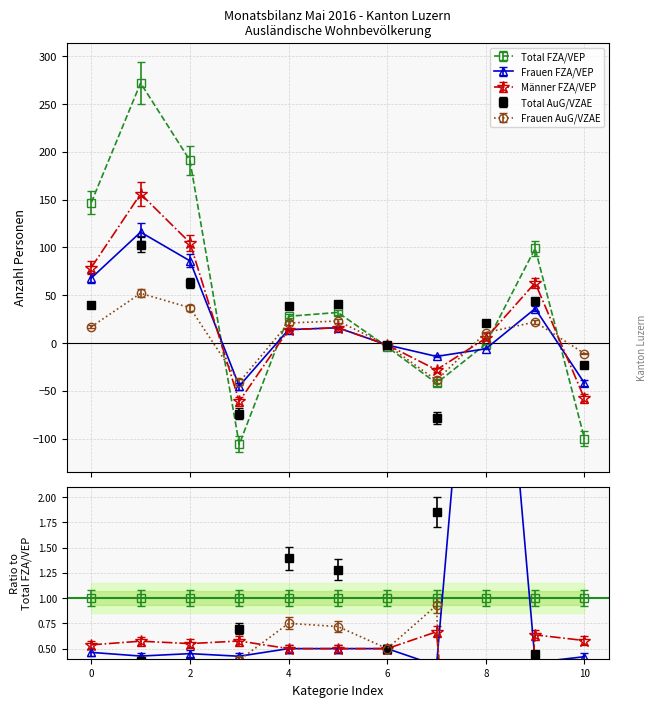

After their last crossing, which series has the higher values: Total FZA/VEP or Frauen FZA/VEP?

Frauen FZA/VEP